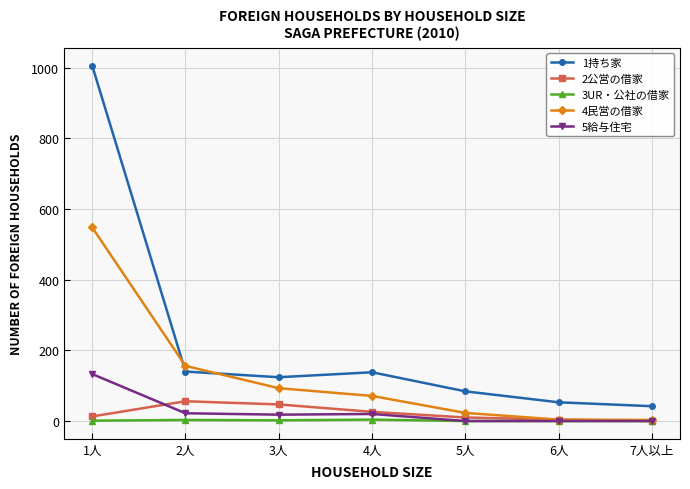

What is the label of the 1st point from the right?

7人以上